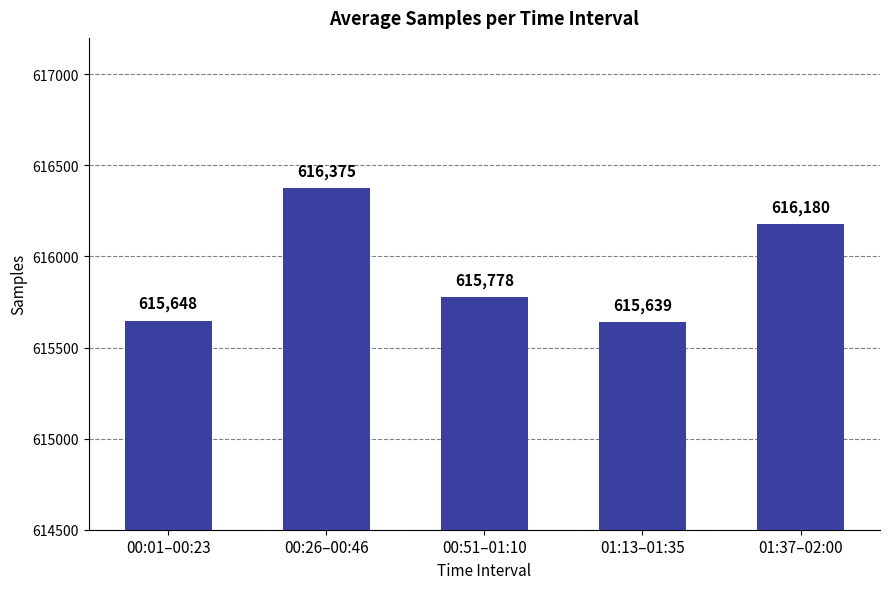

Reading left to right, extract all data points from this chart.

00:01–00:23=615648	00:26–00:46=616375	00:51–01:10=615778	01:13–01:35=615639	01:37–02:00=616180